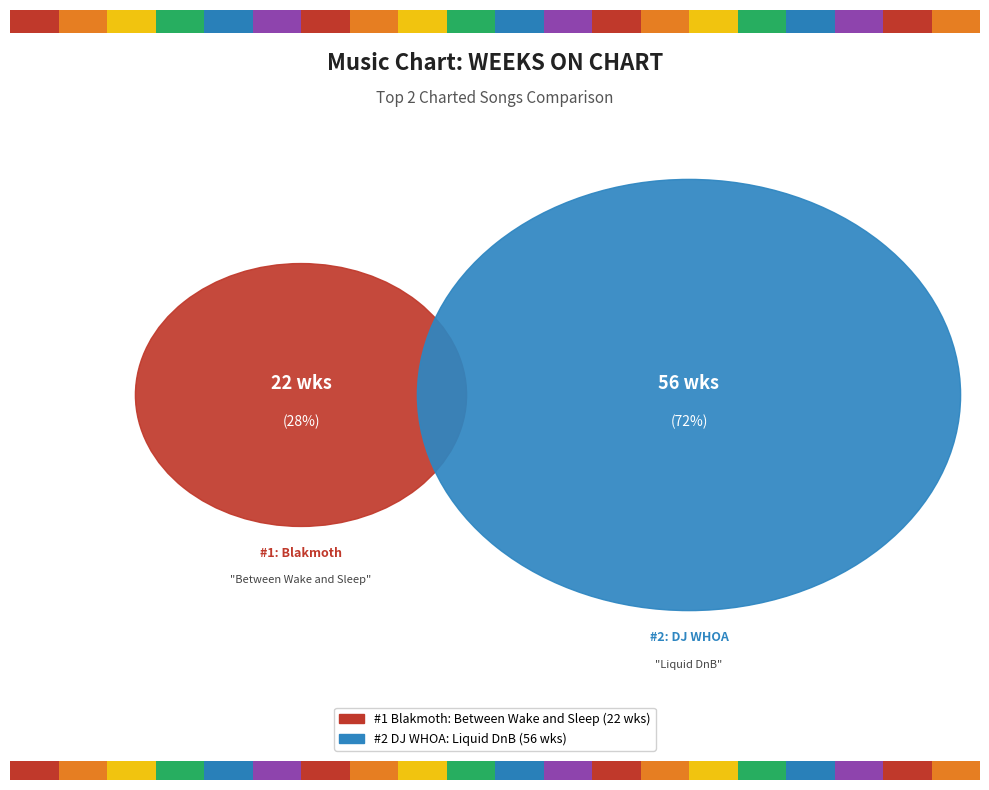

Rank the categories by value from lowest to highest.

Blakmoth - Between Wake and Sleep (#1), DJ WHOA - Liquid DnB (#2)